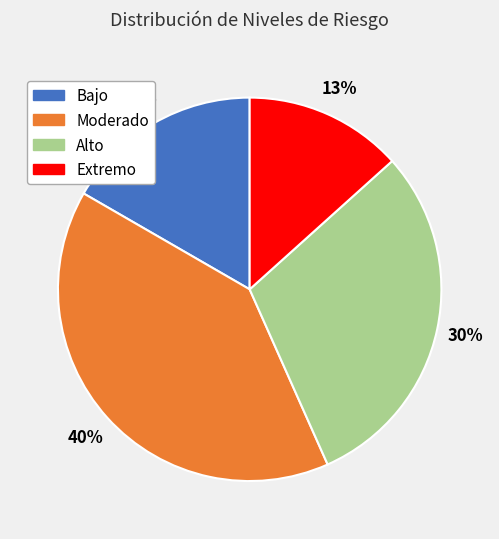

Between Moderado and Bajo, which is larger?

Moderado